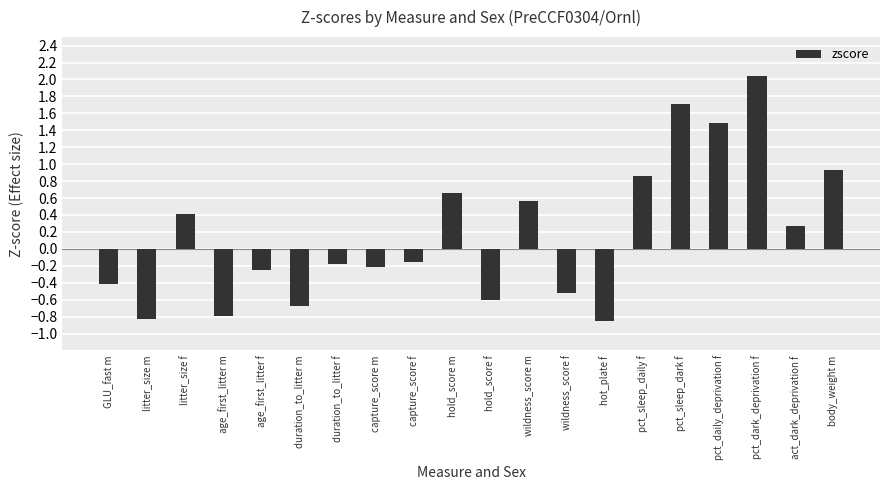

True or false: the data shows -0.4 at GLU_fast m.

True